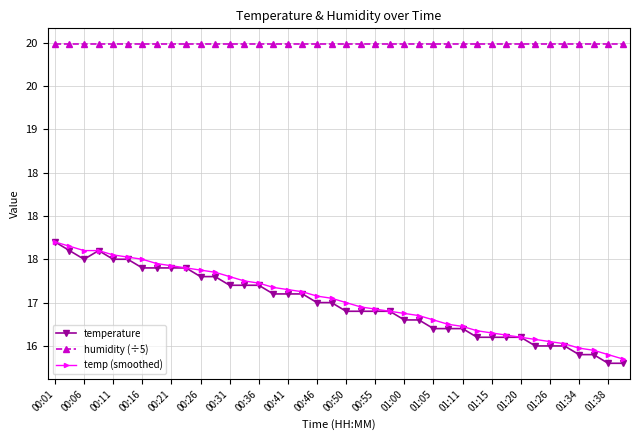

What is the label of the 4th point from the right?

01:34